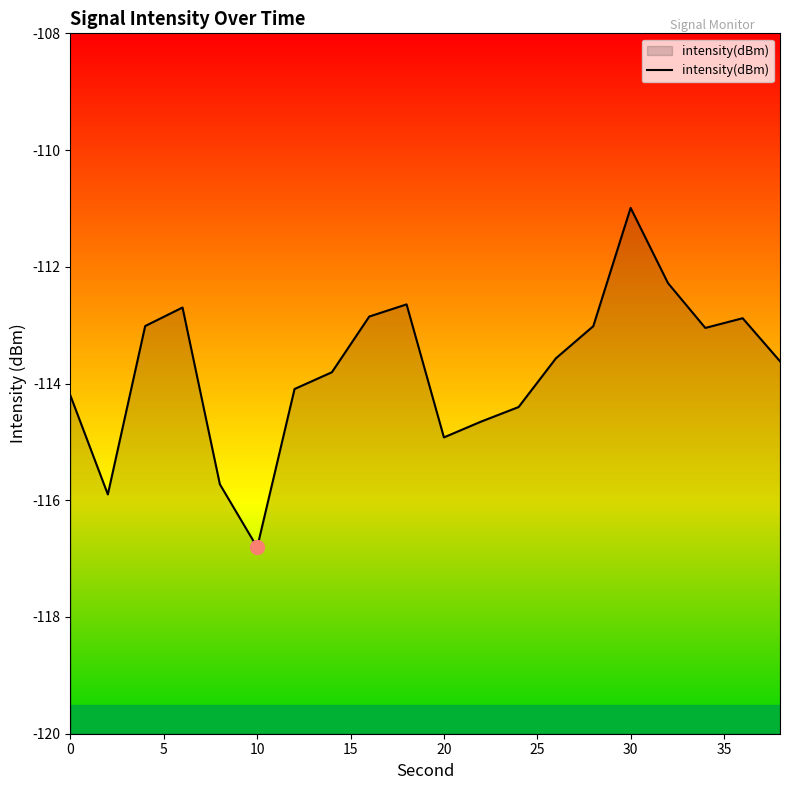

What is the change in value from 0 to 10?

-2.6